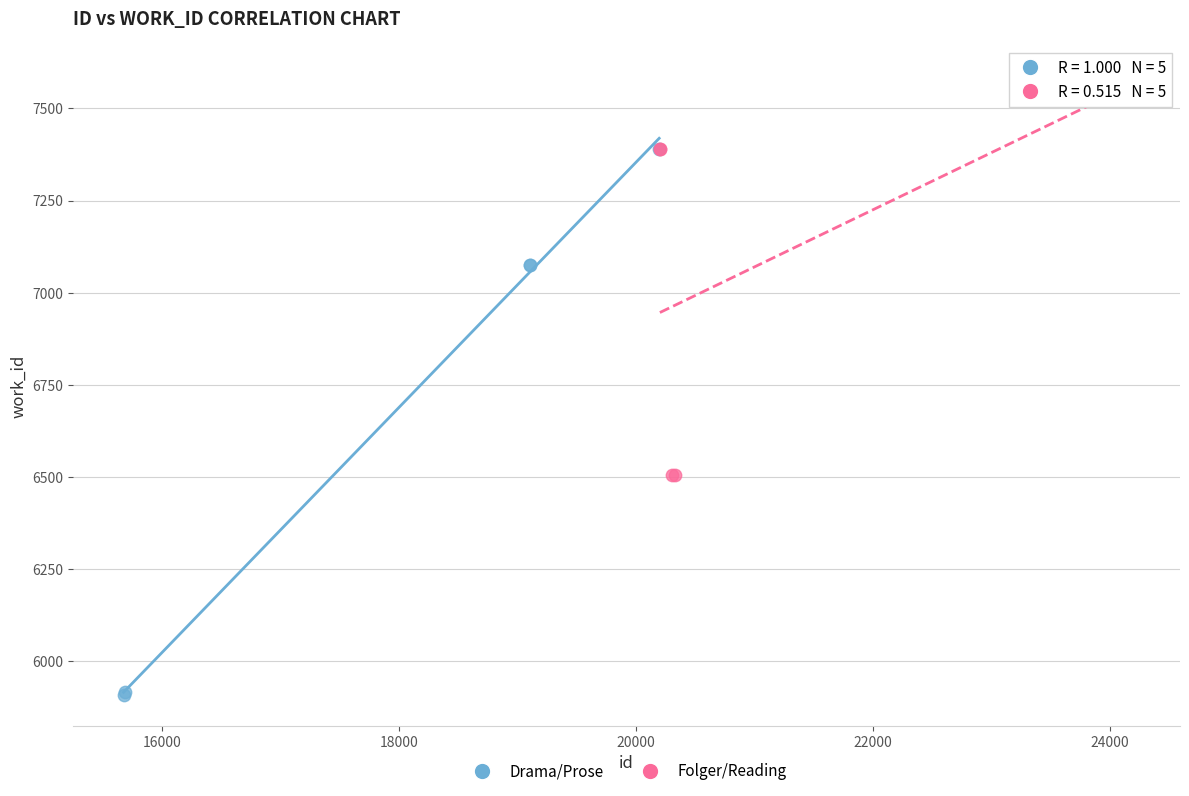

Which series contains the lowest Y value?

Drama/Prose